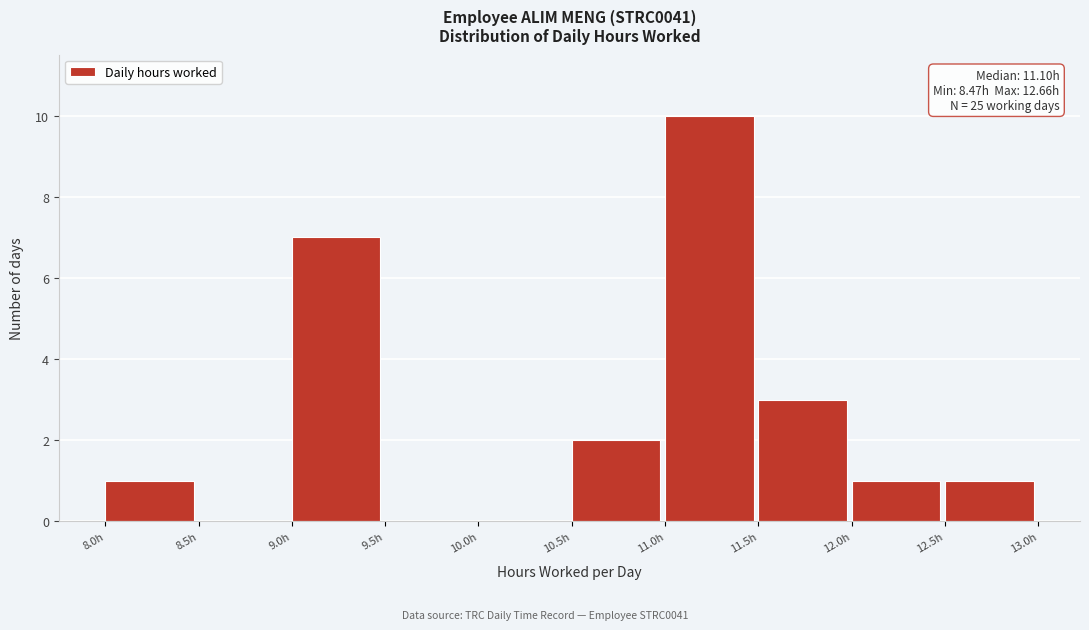

Which range on the x-axis has the tallest bar?

11.0 to 11.5